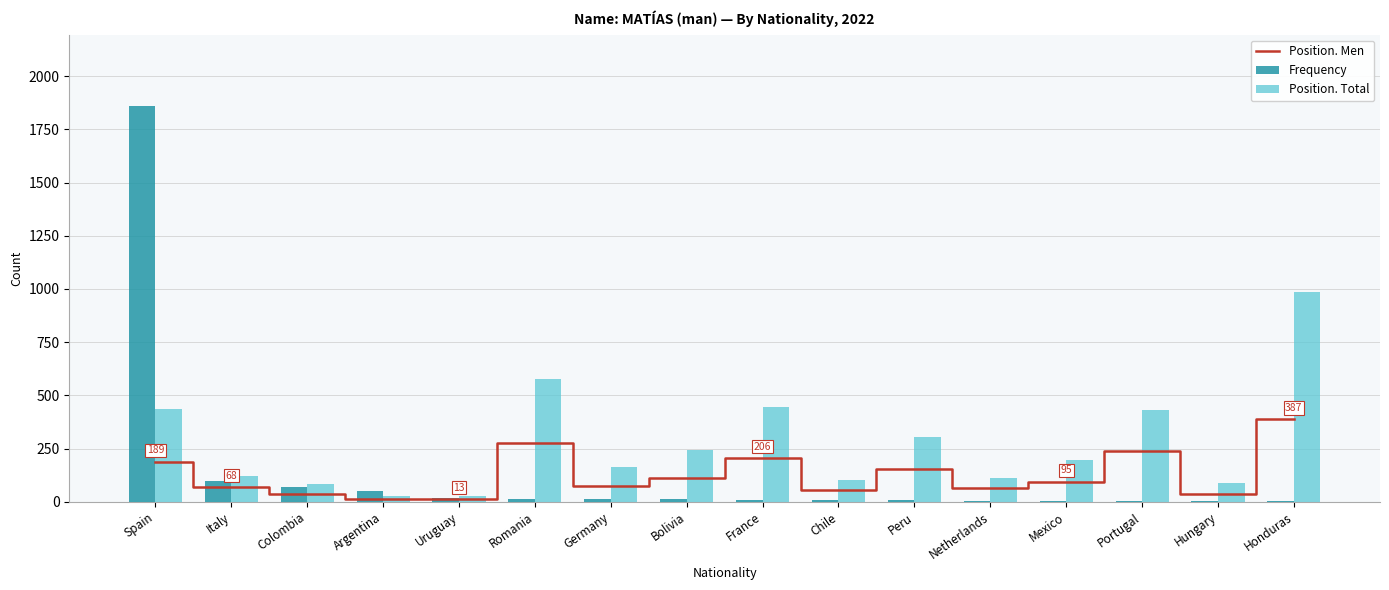

Is the value of Position. Total at Honduras greater than the value of Frequency at Portugal?

Yes